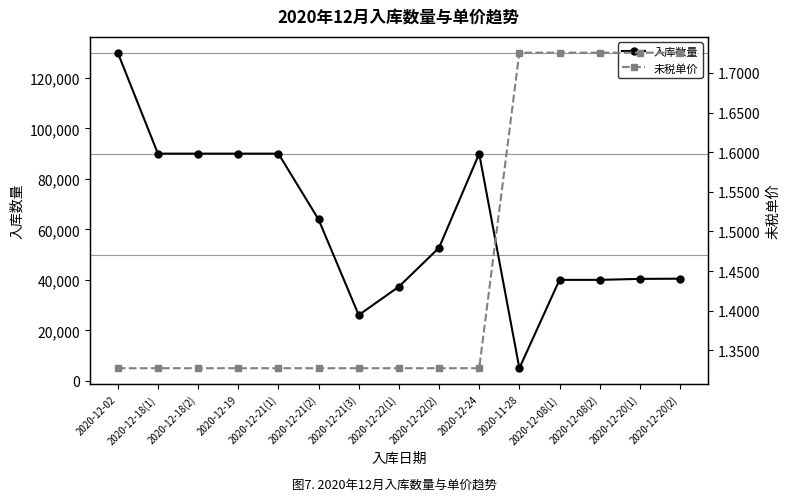

How many values in the 入库数量 series exceed 52706?

7